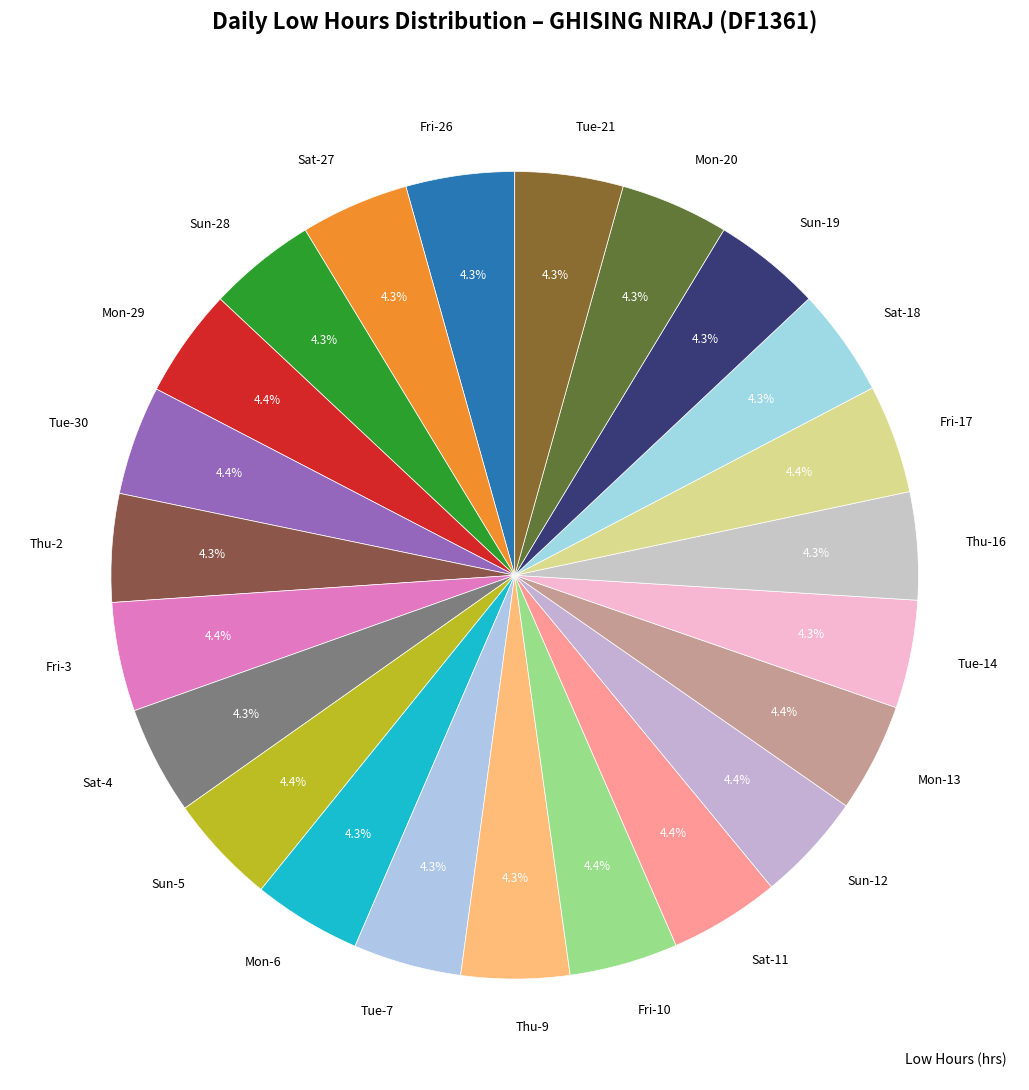

Is Sat-27 the majority of the pie?

No